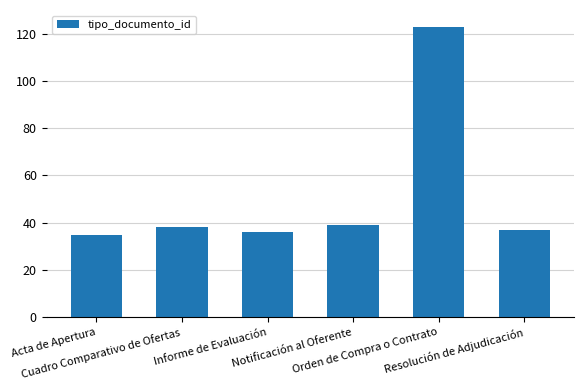

Reading right to left, extract all data points from this chart.

37	123	39	36	38	35